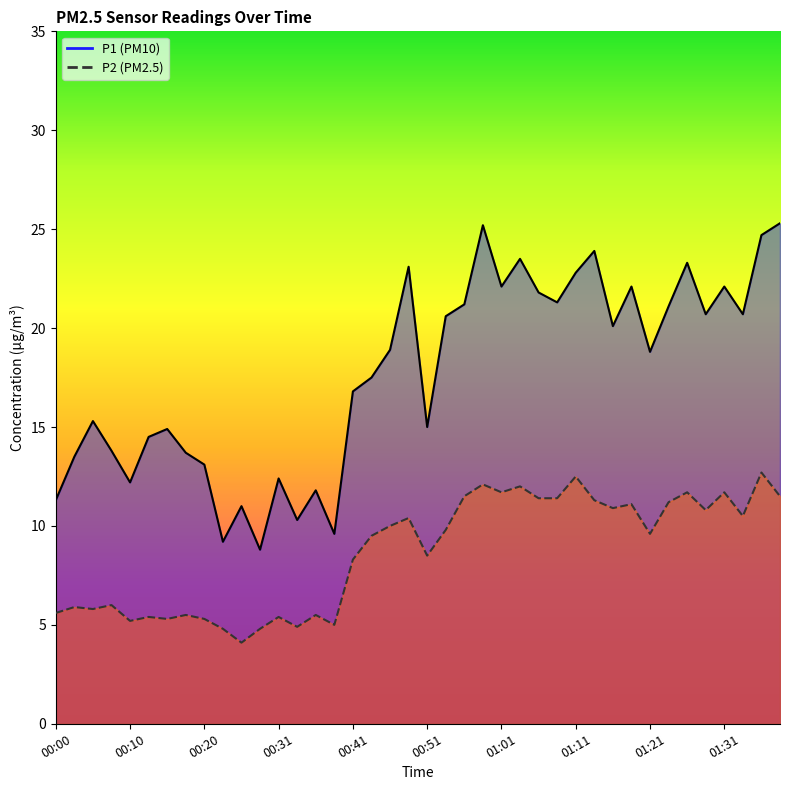

In P2, how many points are higher than both neighbors (excluding endpoints)?

14